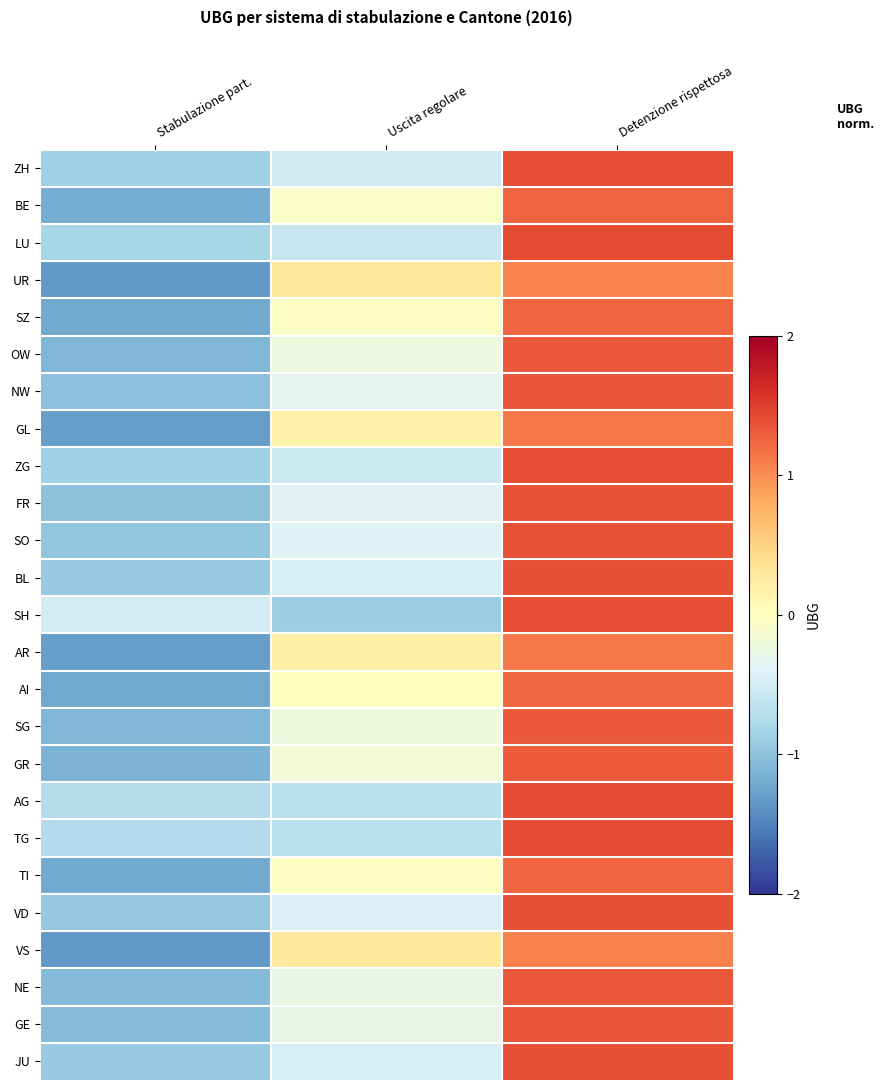

Rank the series by their maximum value, from highest to lowest.

AG, TG, LU, ZG, ZH, SH, BL, JU, VD, SO, FR, NW, GE, NE, OW, SG, GR, BE, SZ, TI, AI, GL, AR, VS, UR